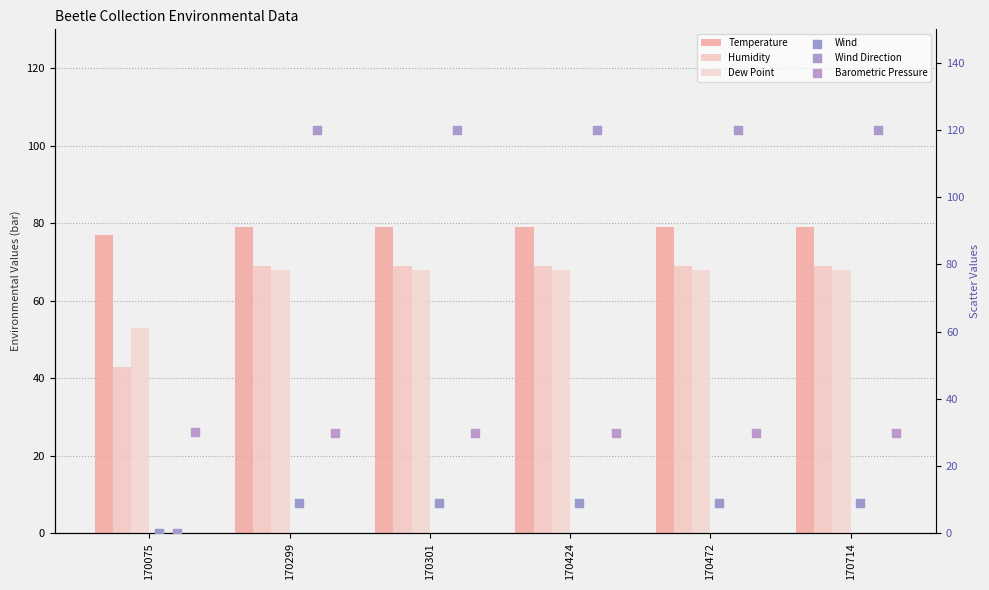

Which series contains the lowest Y value?

Wind